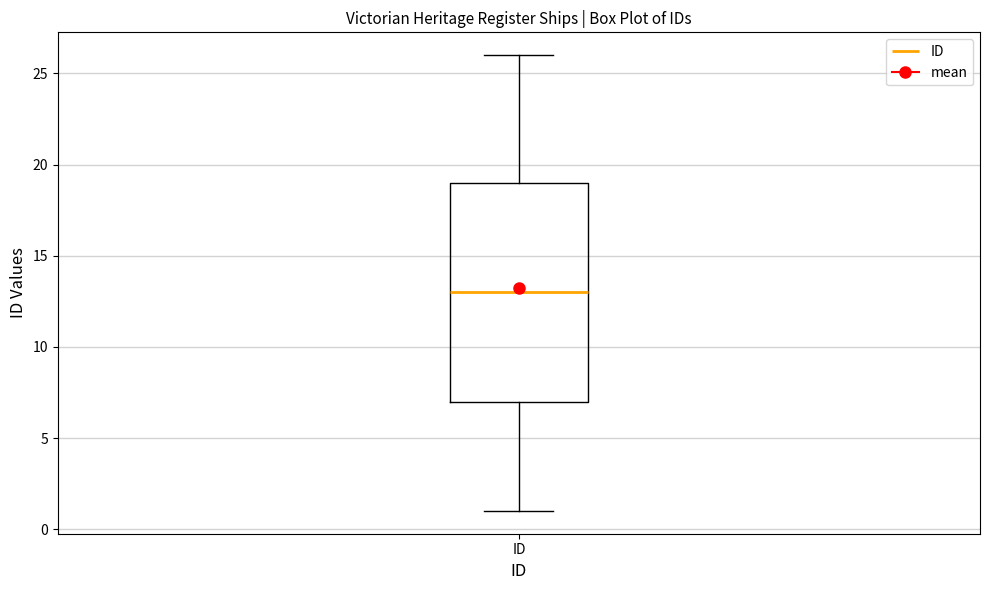

Read this box plot against the y-axis: the position of the median line, the range covered by the box, and the ends of both whiskers. The values are not printed on the chart, so give them approximately, as read against the axis.

median 13, box 7 to 19, whiskers 1 to 26